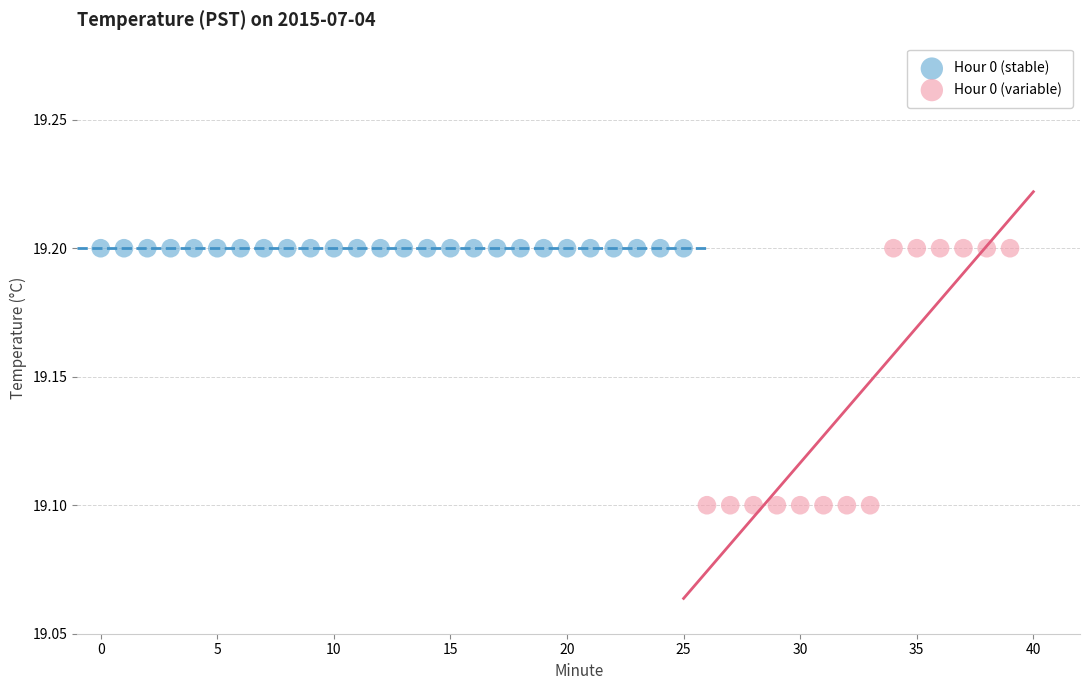

Which series reaches the minimum Y coordinate?

Hour 0 (variable)